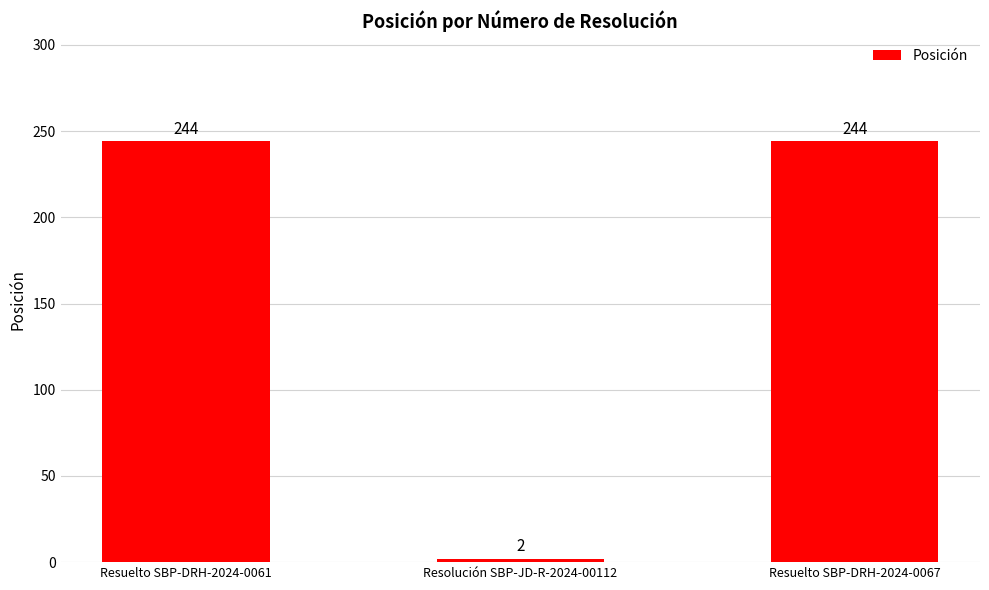

What is the ratio of the value at Resuelto SBP-DRH-2024-0061 to the value at Resolución SBP-JD-R-2024-00112?

122.0